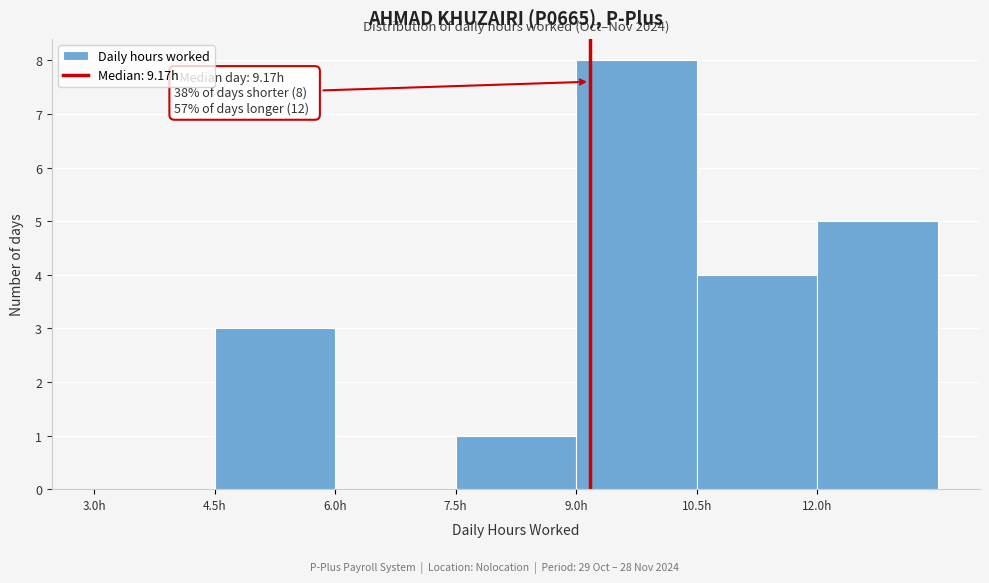

Which range on the x-axis has the tallest bar?

9.0 to 10.5